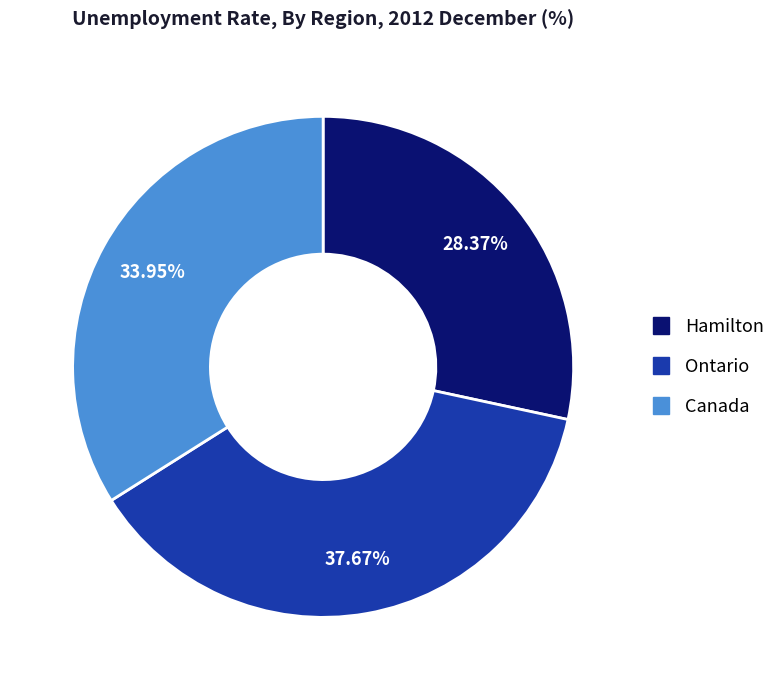

Approximately how many times larger is the value at Ontario compared to Canada?

1.1